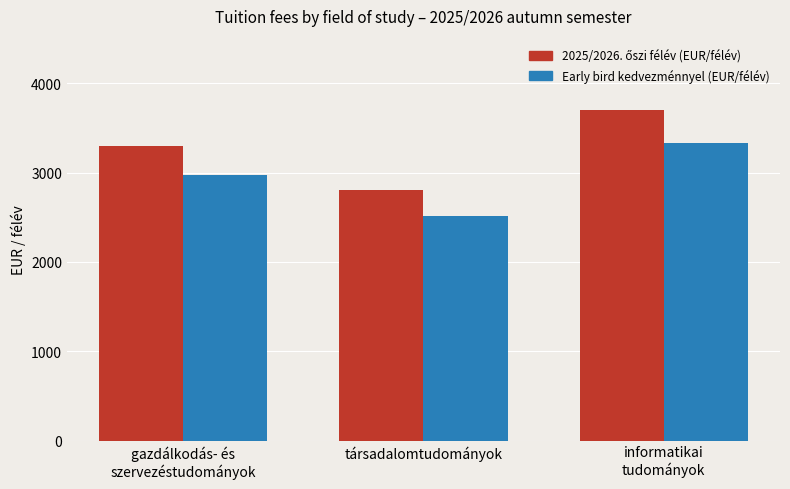

What is the sum of all Early bird kedvezménnyel (EUR/félév) values?

8820